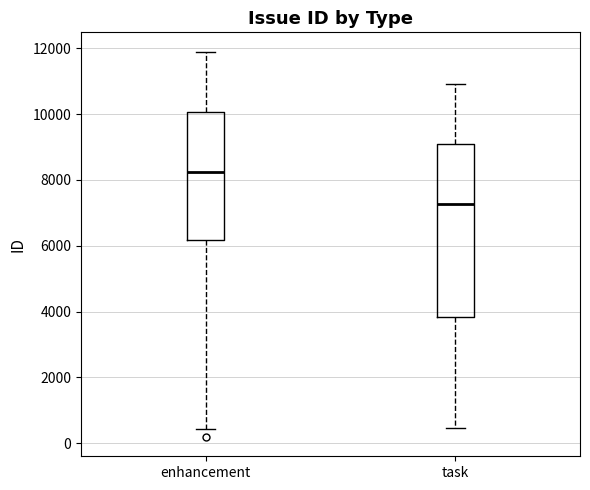

Where does the upper whisker of the box for enhancement end on the y-axis? The values are not printed on the chart, so give them approximately, as read against the axis.

12000